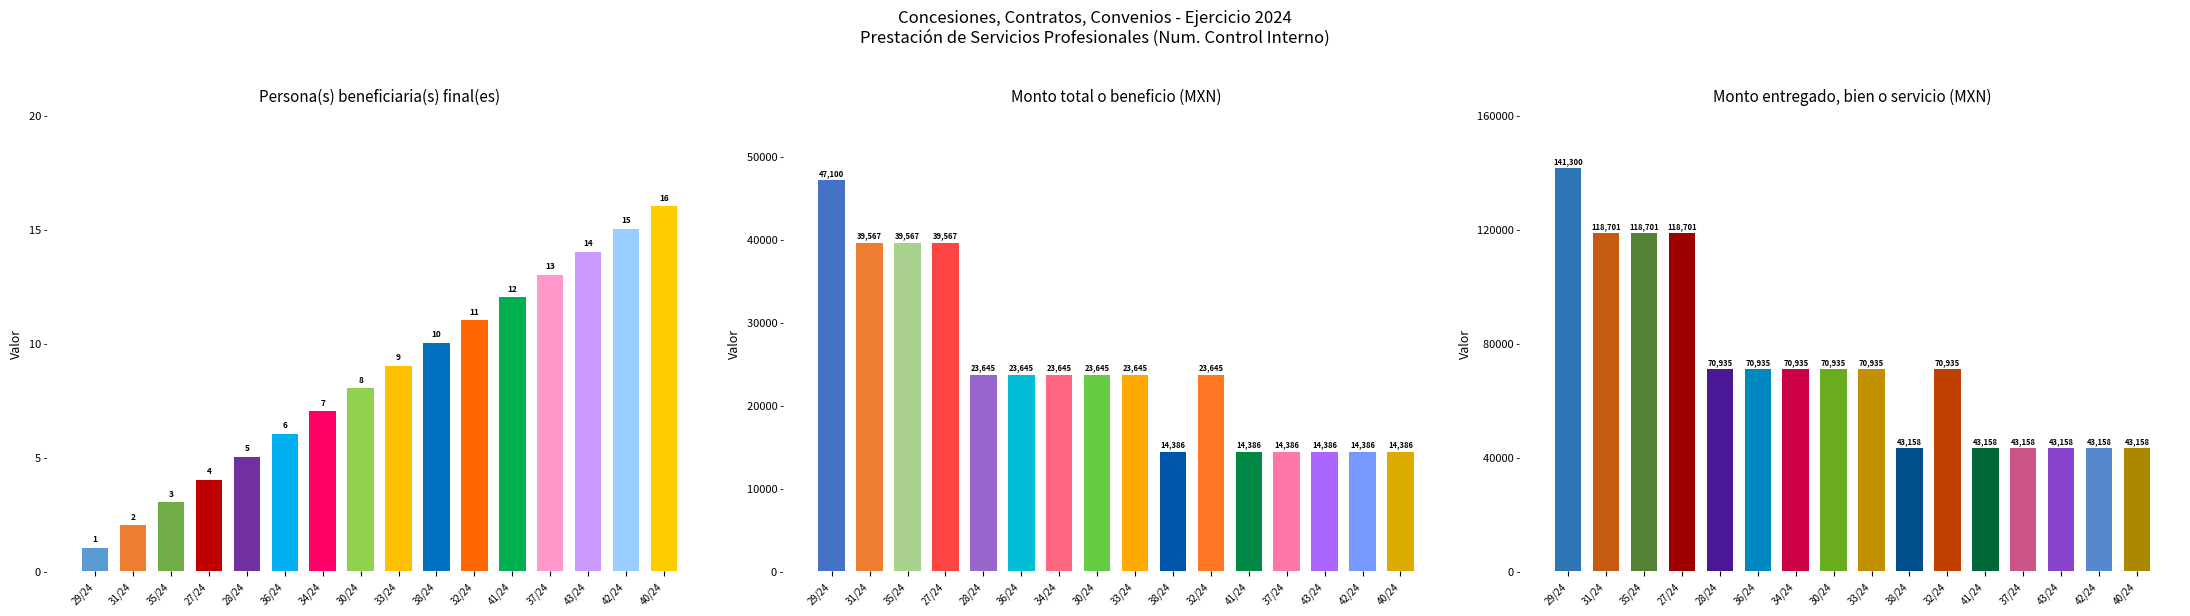

The value of Monto entregado at 42/24 is 43158. True or false?

True